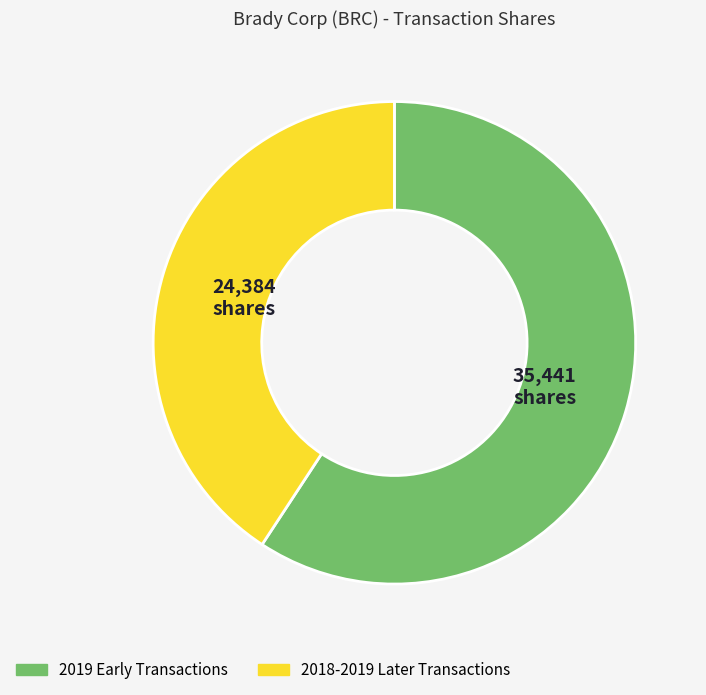

Is there a majority slice in this chart?

Yes